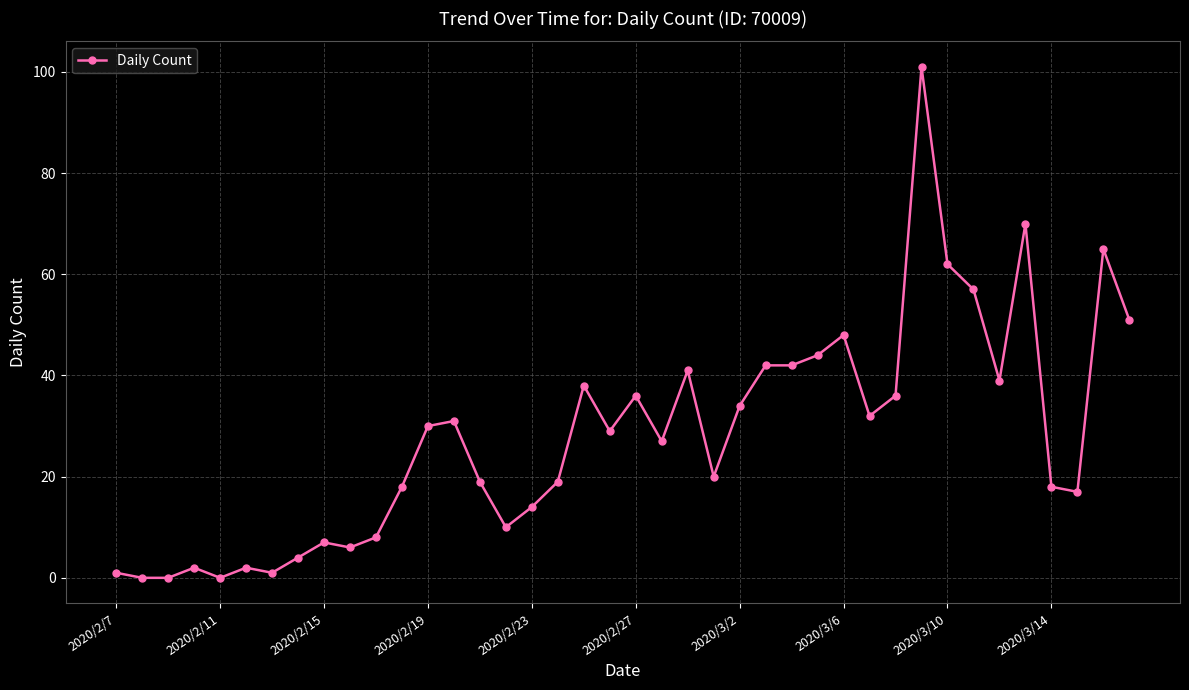

What is the greatest value displayed?

101